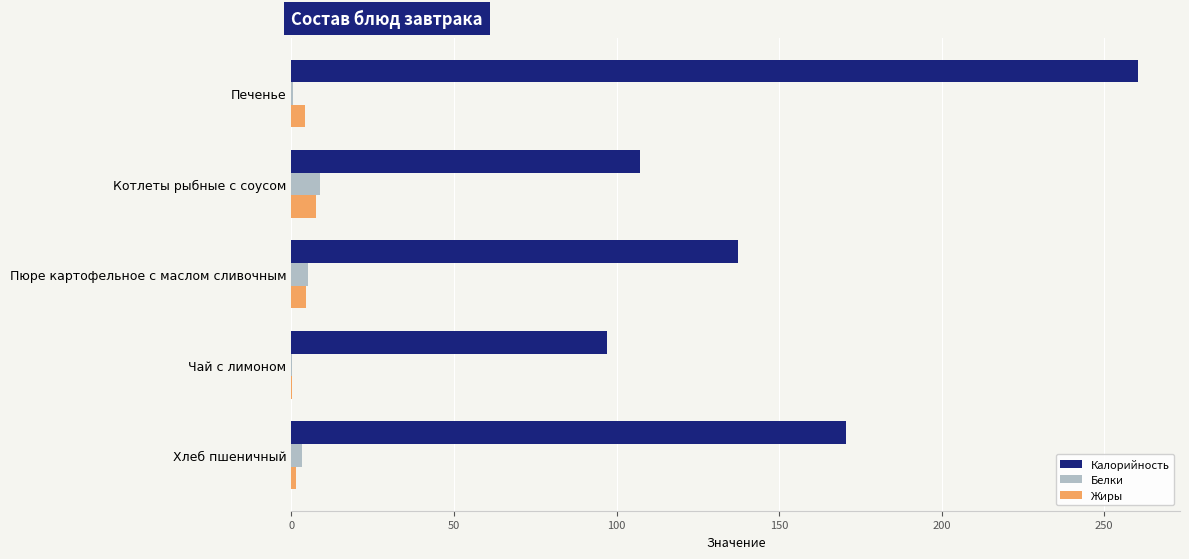

Between Котлеты рыбные с соусом and Пюре картофельное с маслом сливочным, which series saw the biggest shift?

Калорийность